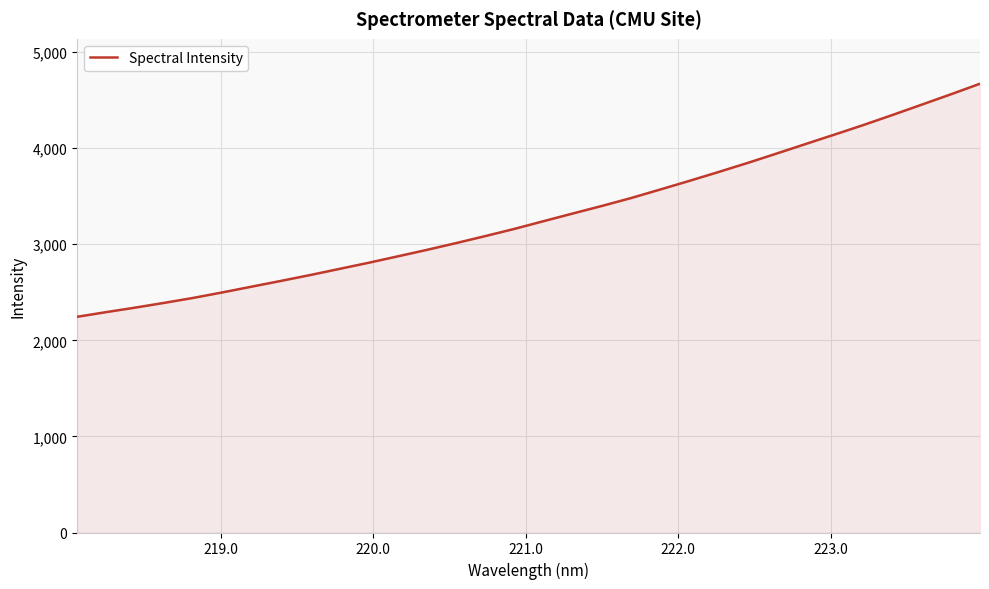

What is the greatest value displayed?

4670.8